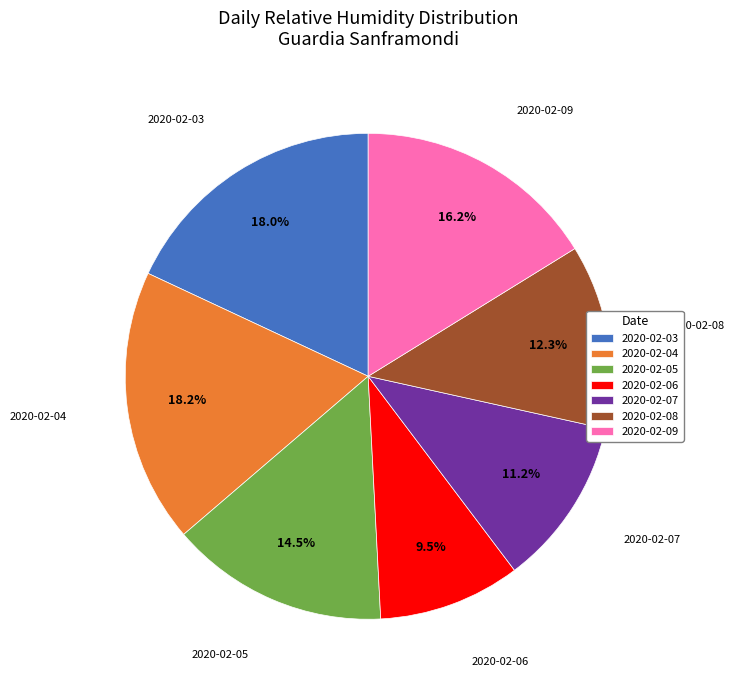

True or false: 2020-02-04 accounts for 5% of the total.

False